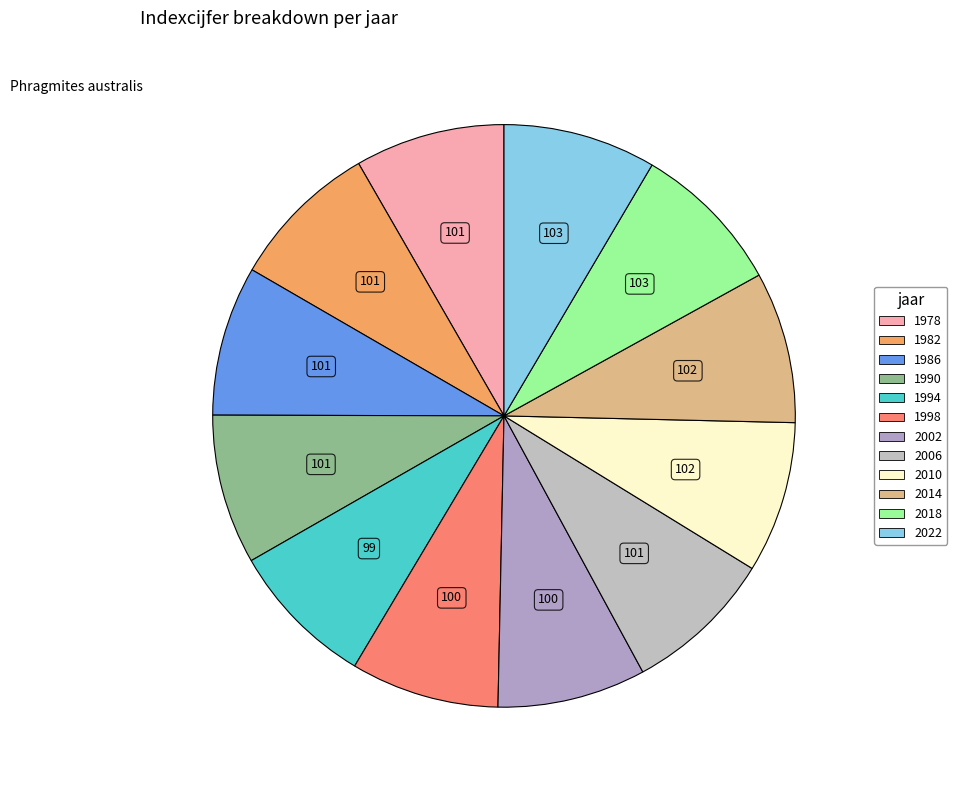

How many slices are in this pie chart?

12